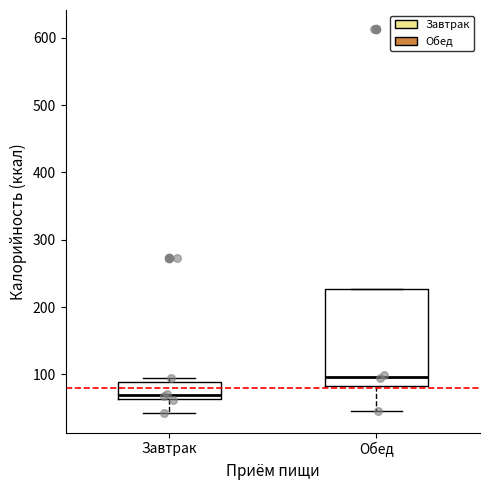

Which box has the highest median line?

Обед